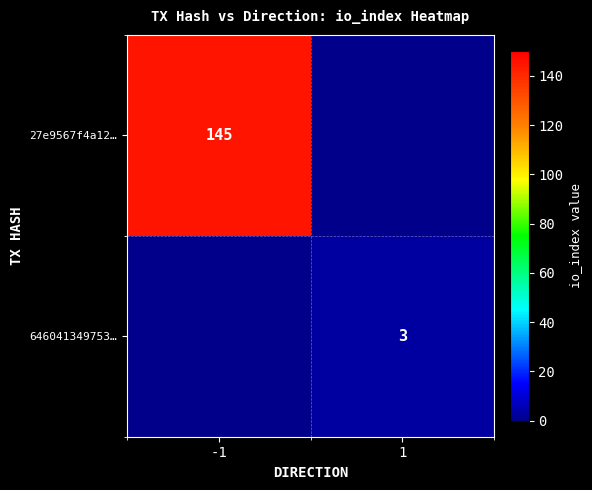

Is the value of 27e9567f4a12… at -1 greater than the value of 646041349753… at 1?

Yes